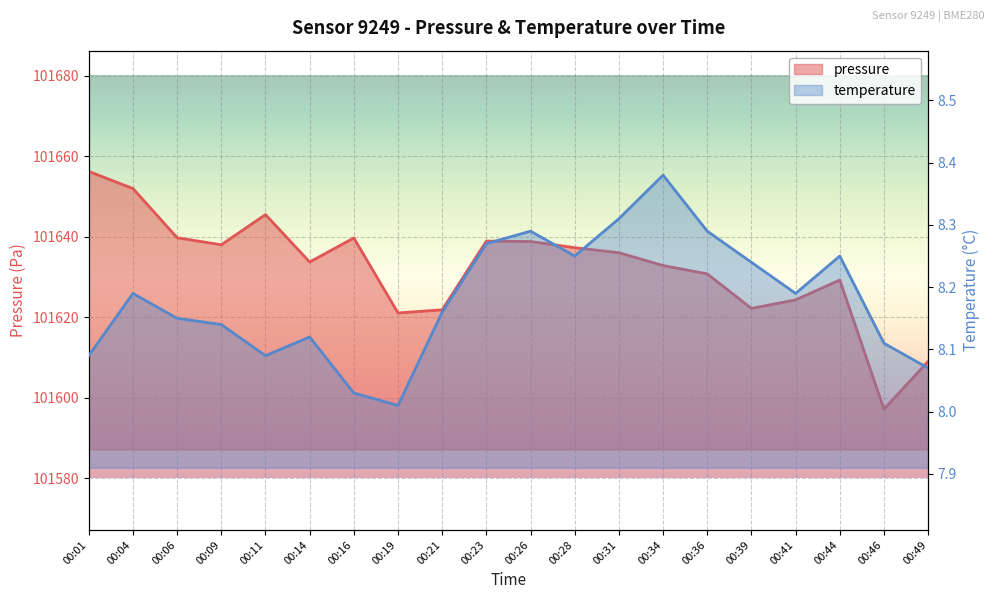

Between 00:06 and 00:44, which series saw the biggest shift?

pressure